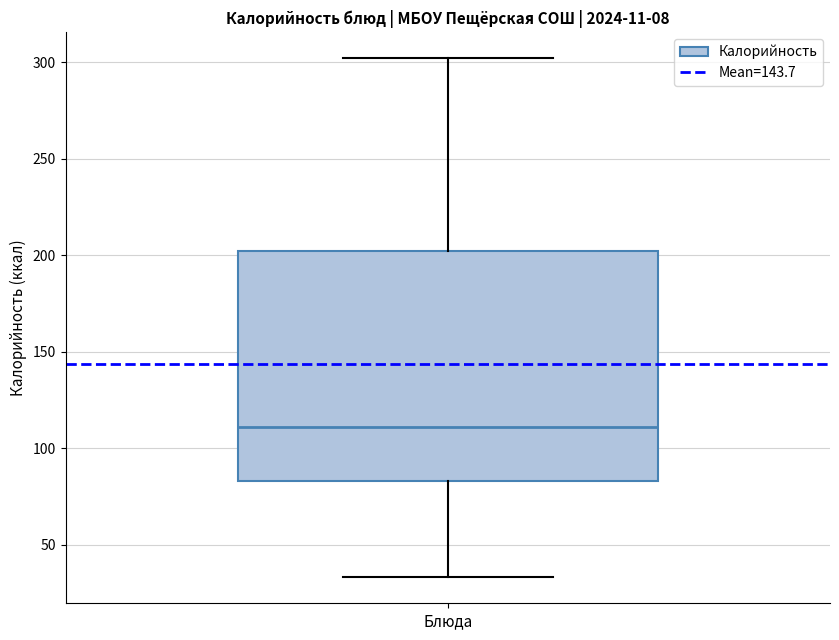

Transcribe this box plot: give where the median line is, the range the box spans, and where the two whiskers end, as read against the y-axis. The values are not printed on the chart, so give them approximately, as read against the axis.

median 110, box 85 to 200, whiskers 35 to 300